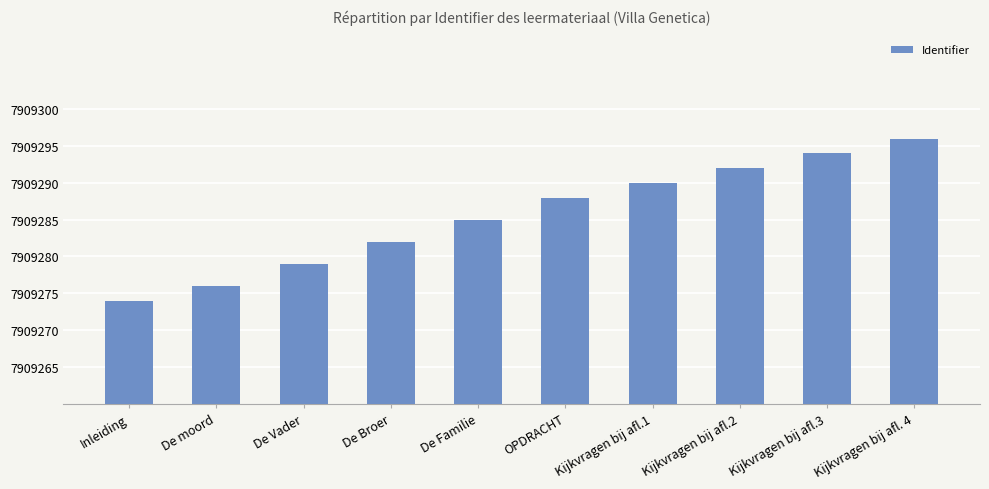

How many values are below 7909288?

5